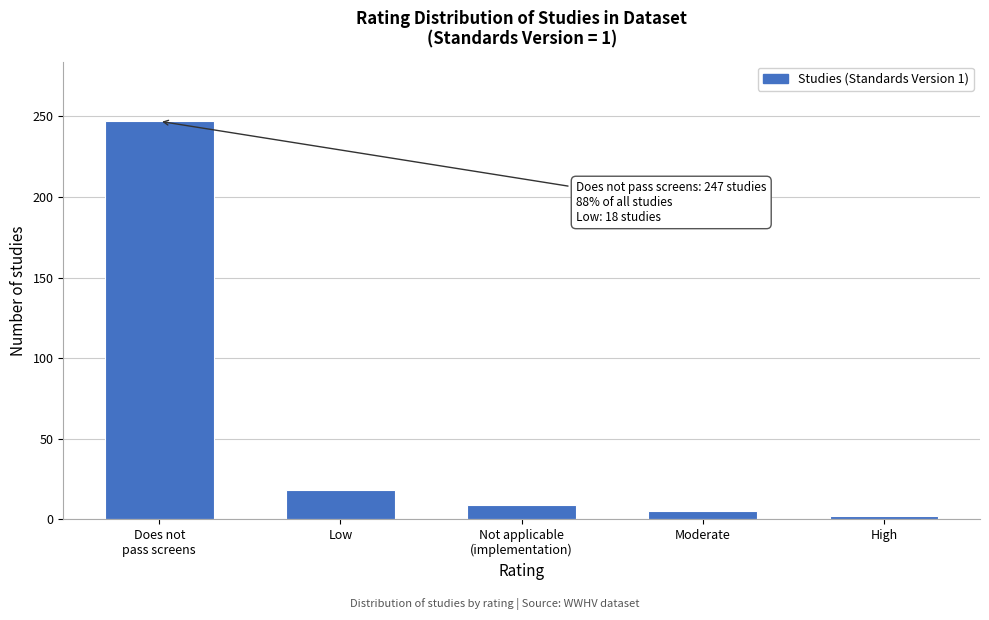

Reading left to right, what are all the values shown in this chart?

247	18	9	5	2